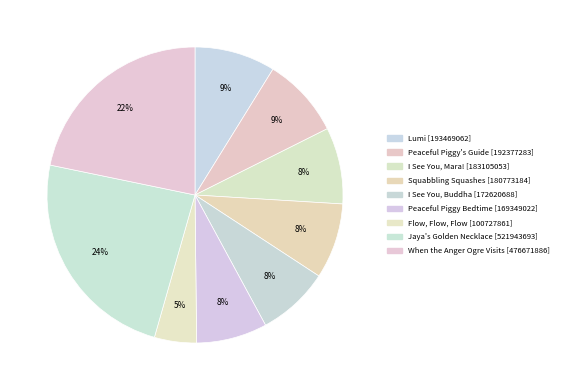

To the nearest percent, what is the combined percentage of When the Anger Ogre Visits [476671886] and I See You, Mara! [183105053]?

30%